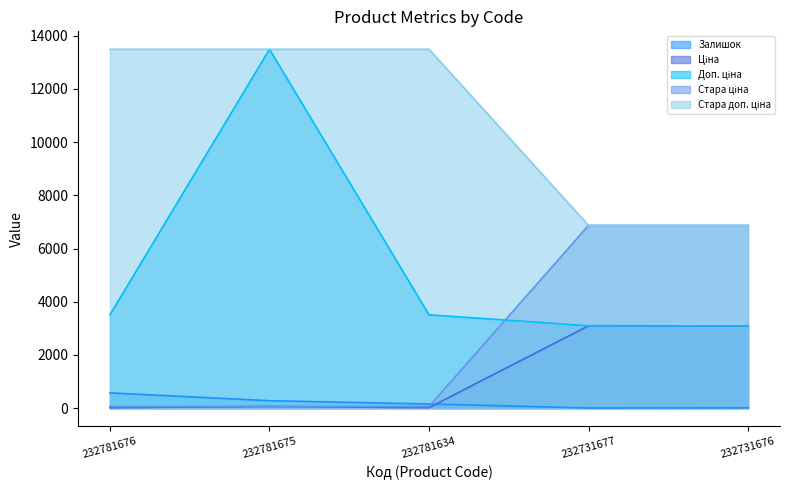

Reading left to right, transcribe all the data shown in this chart.

Залишок: 570.0	277.0	153.0	3.0	9.0
Ціна: 15.6	60.0	15.6	3094.7	3091.2
Доп. ціна: 3508.0	13493.2	3508.0	3095.0	3091.0
Стара ціна: 60.0	60.0	60.0	6869.4	6869.4
Стара доп. ціна: 13493.2	13493.2	13493.2	6869.4	6869.4